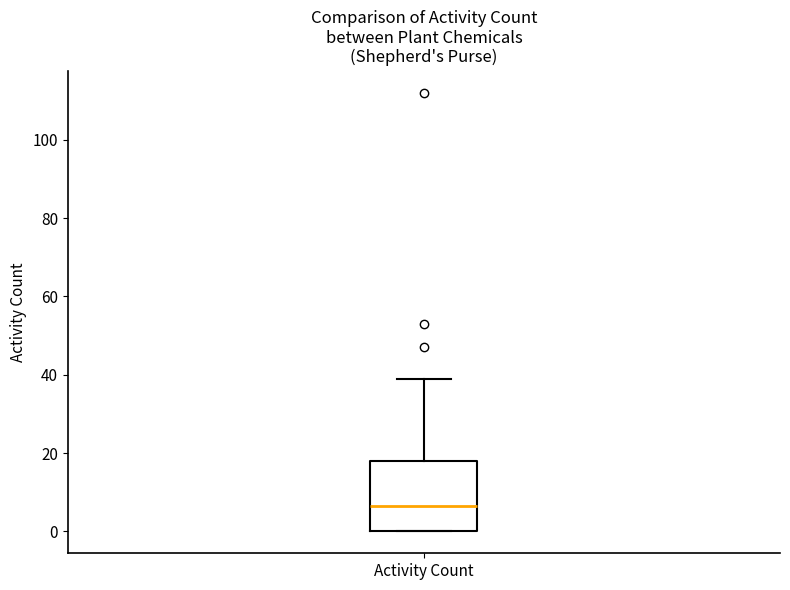

Where does the upper whisker of the box for Activity Count end on the y-axis? The values are not printed on the chart, so give them approximately, as read against the axis.

40